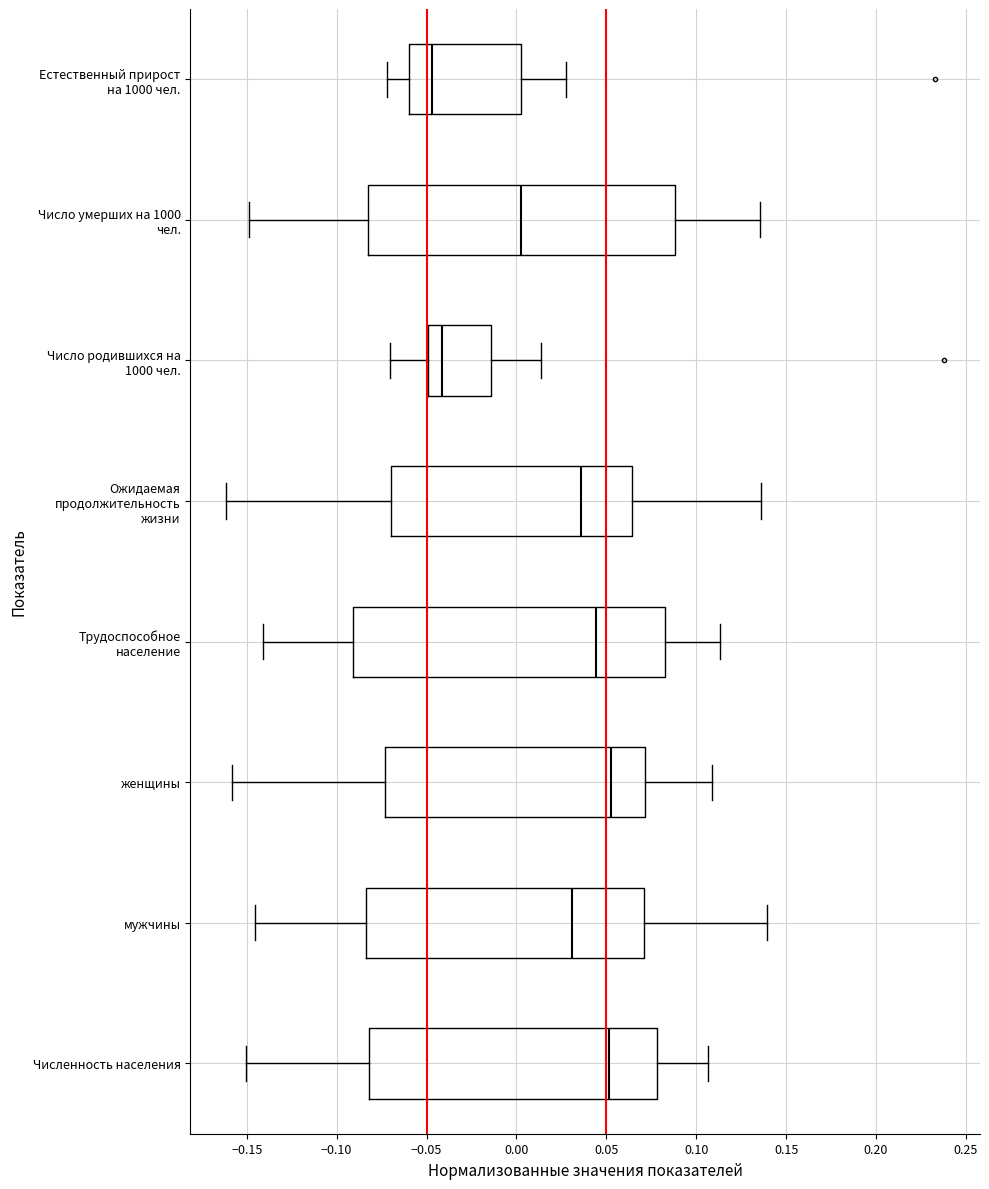

Which box's median line is the furthest to the left?

Естественный прирост на 1000 чел.